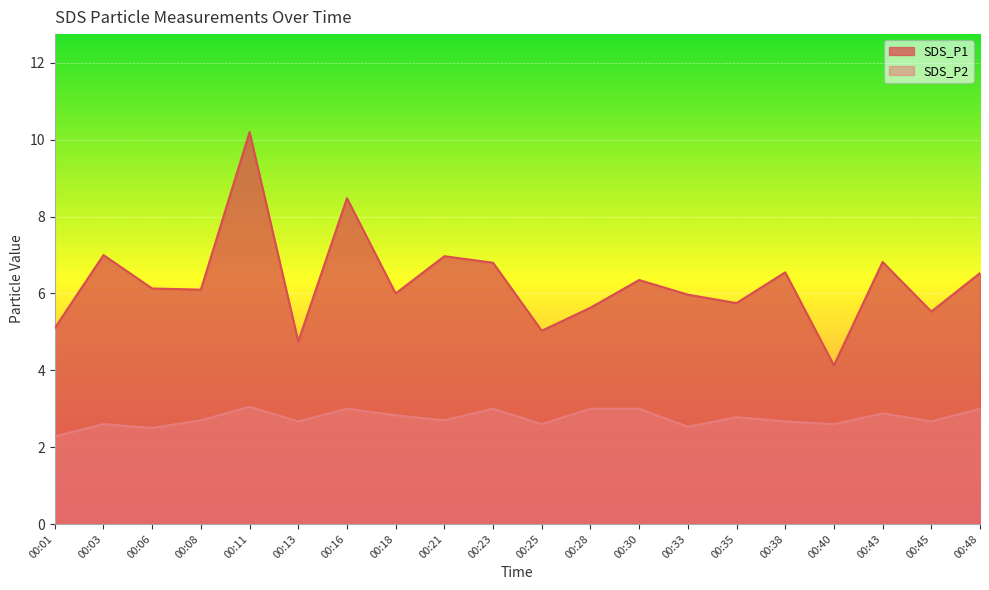

What is the average value of the SDS_P1 series?

6.3